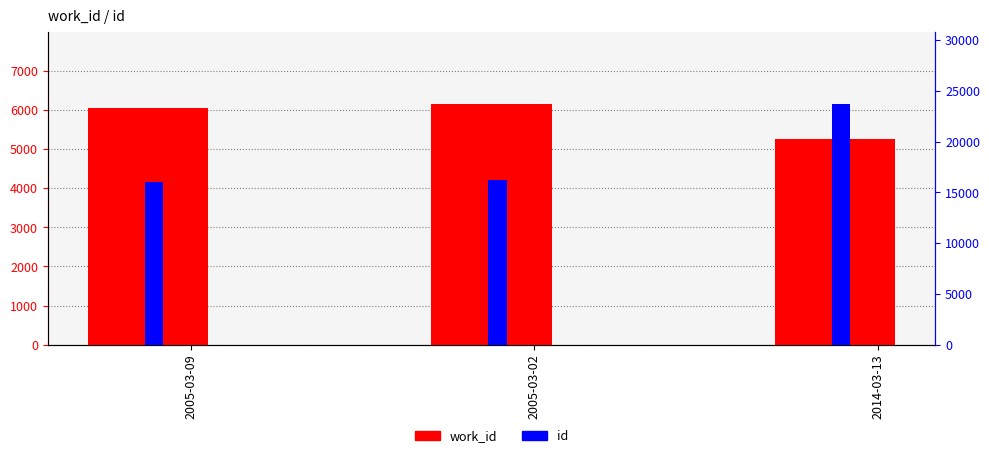

Rank the series by their maximum value, from highest to lowest.

id, work_id